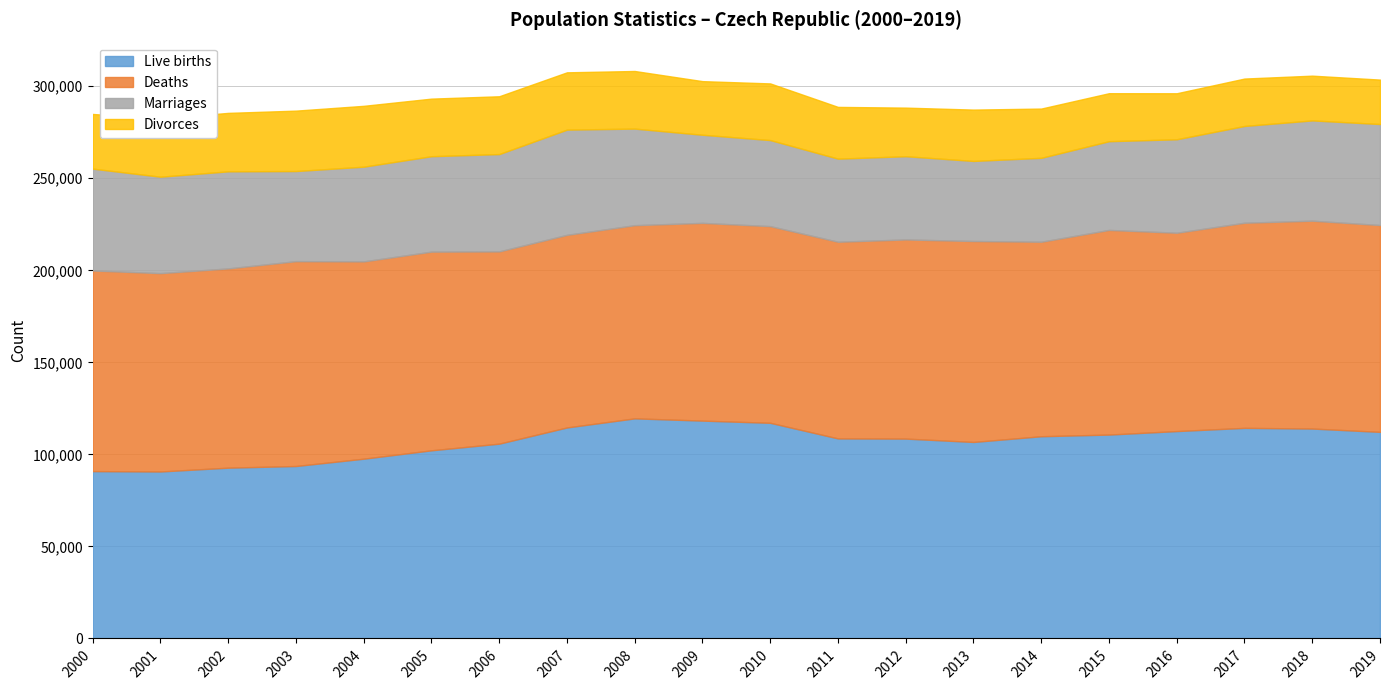

Is it true that Live births equals 93685 at 2003?

True